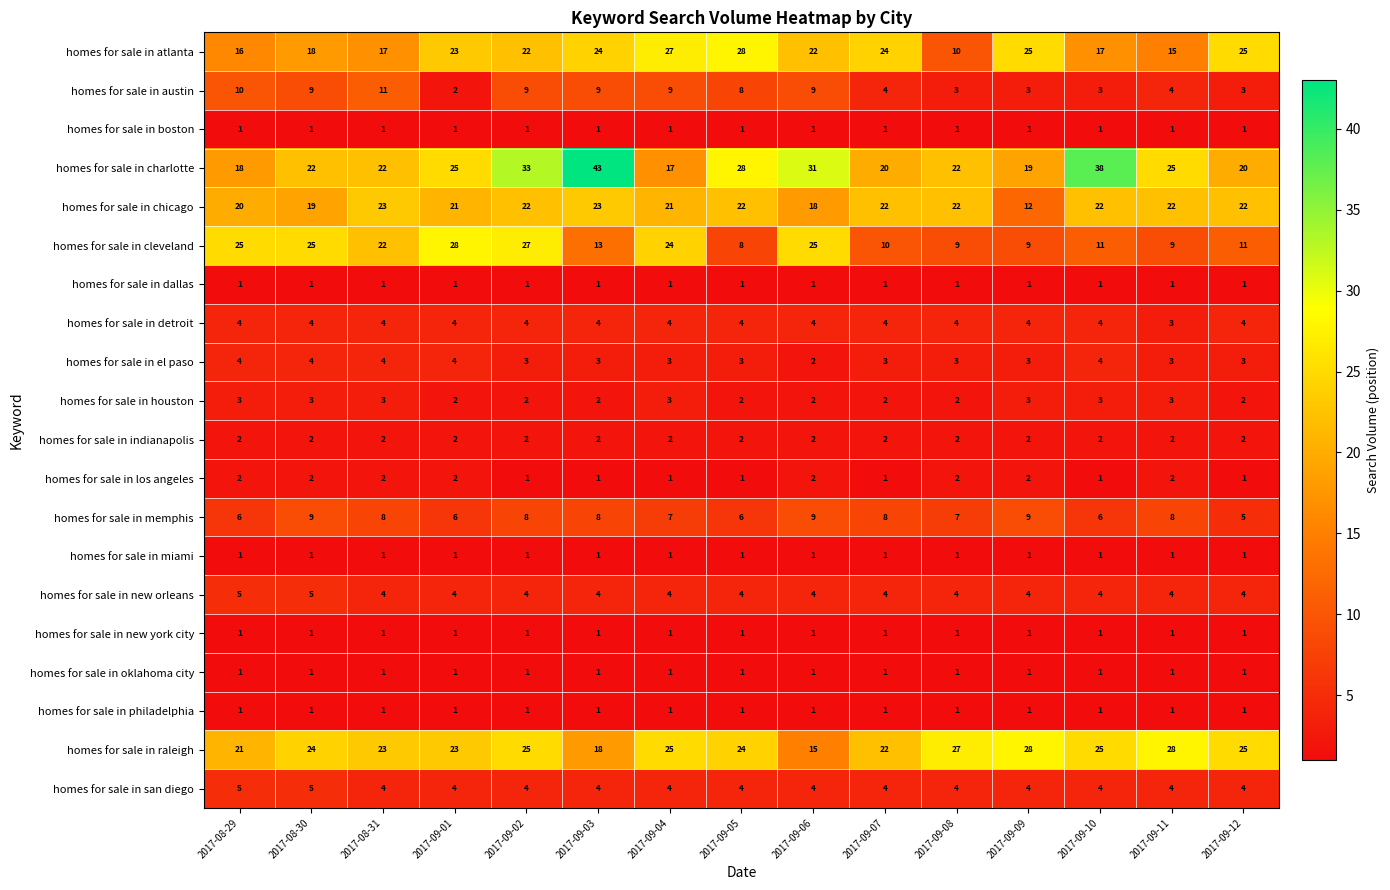

At which label is homes for sale in detroit closest to 3?

2017-09-11